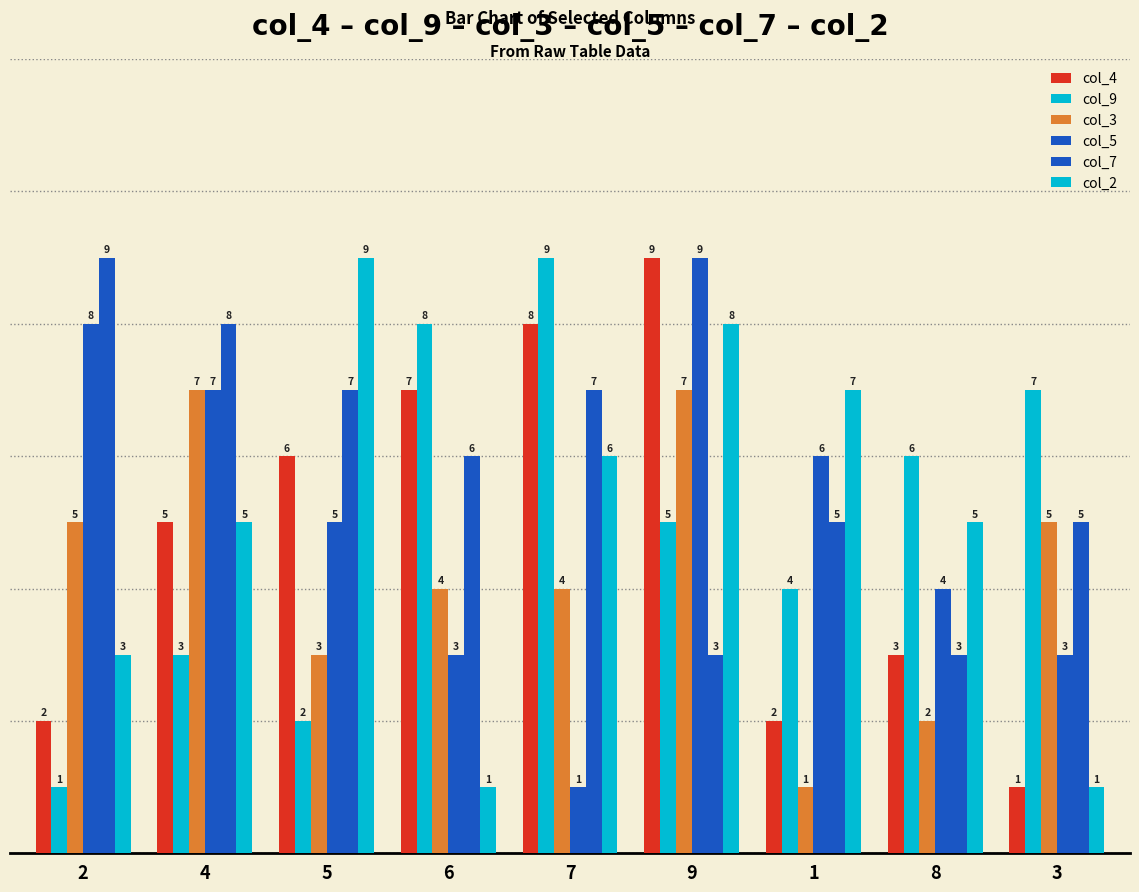

What is the minimum value for col_2?

1